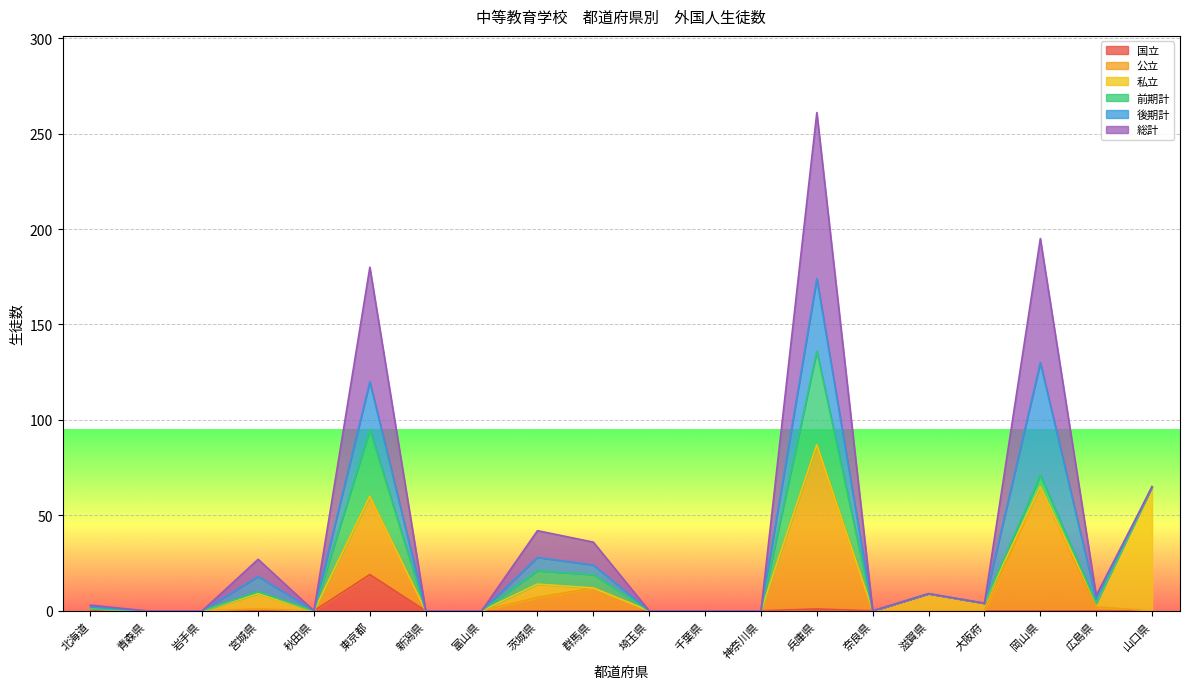

The 国立 series shows -10 at 秋田県. True or false?

False